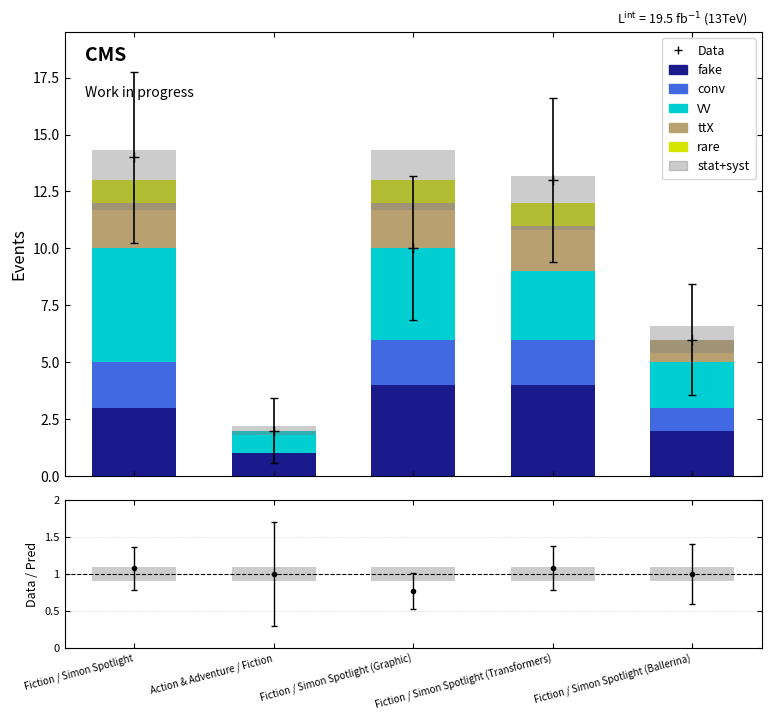

True or false: VV has a value of 7 at Fiction / Simon Spotlight (Graphic).

False